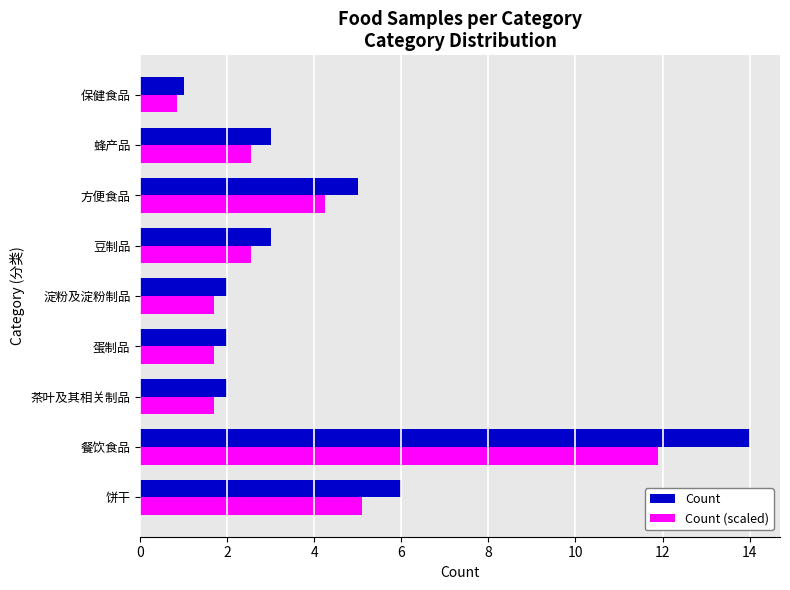

Rank the series by their maximum value, from lowest to highest.

Count (scaled), Count